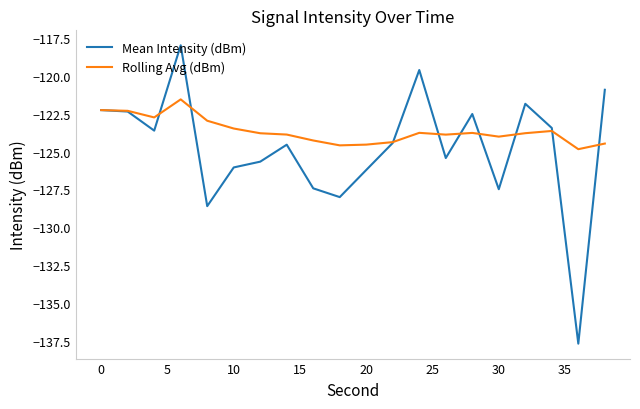

Which series has the widest spread of values?

Mean Intensity (dBm)